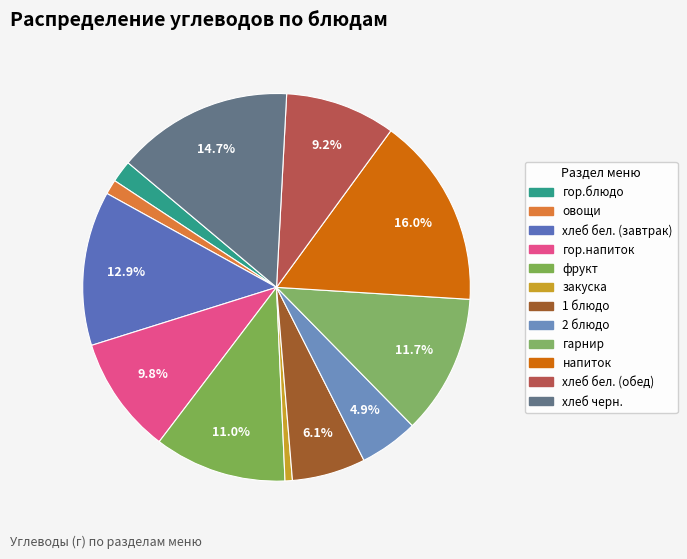

Which category has the biggest portion of the pie?

напиток